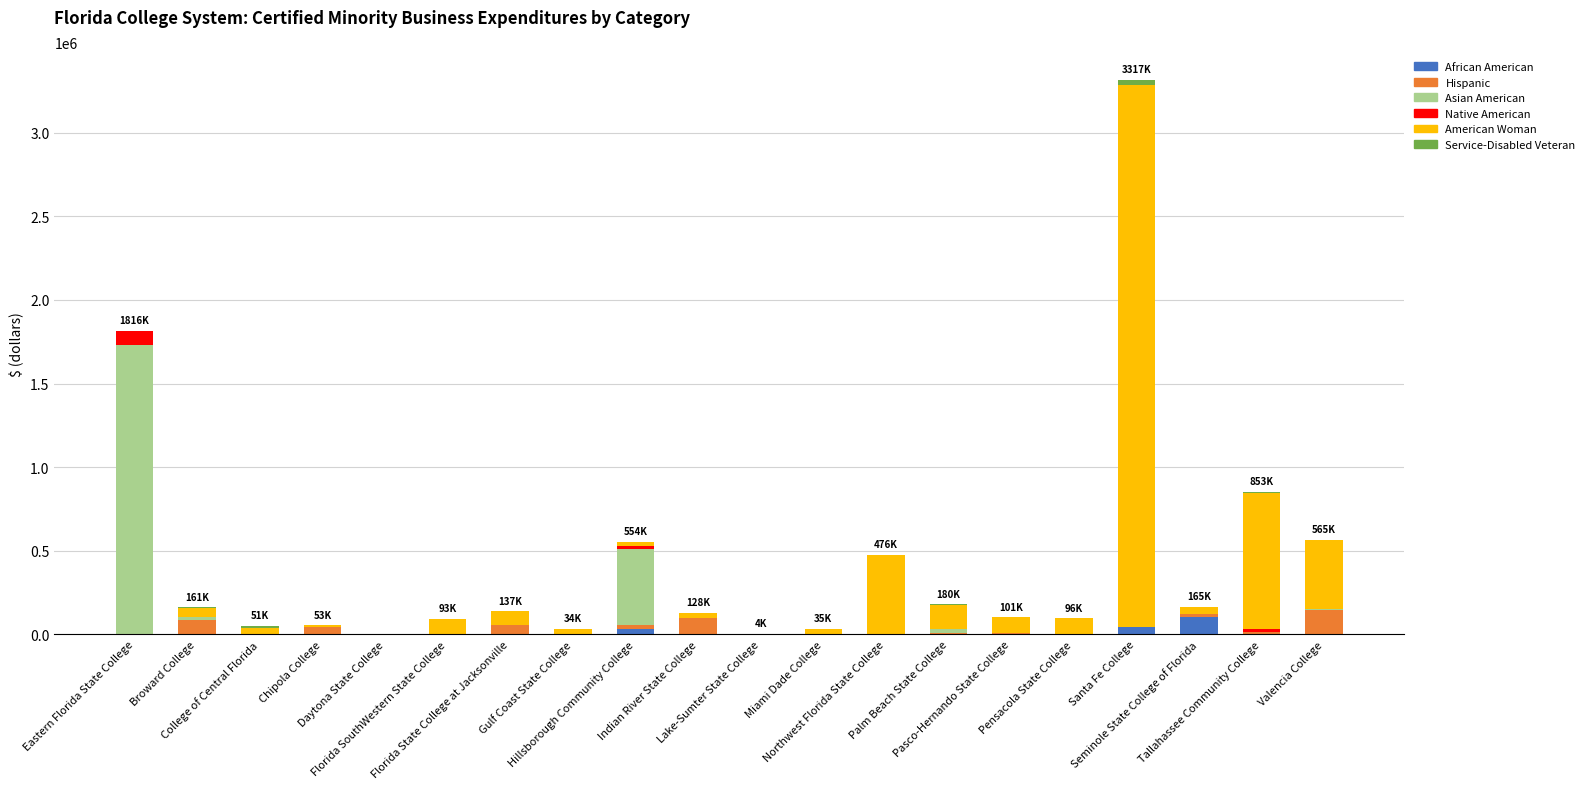

At which label is Service-Disabled Veteran closest to 15411?

College of Central Florida